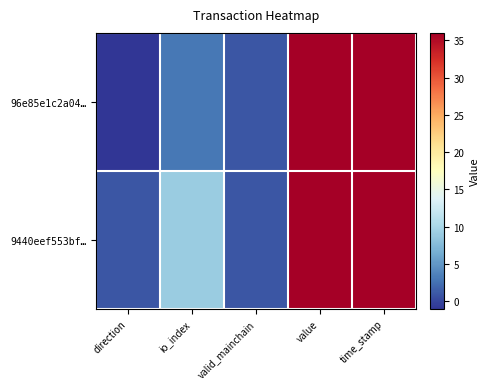

What is the smallest value displayed?

-1